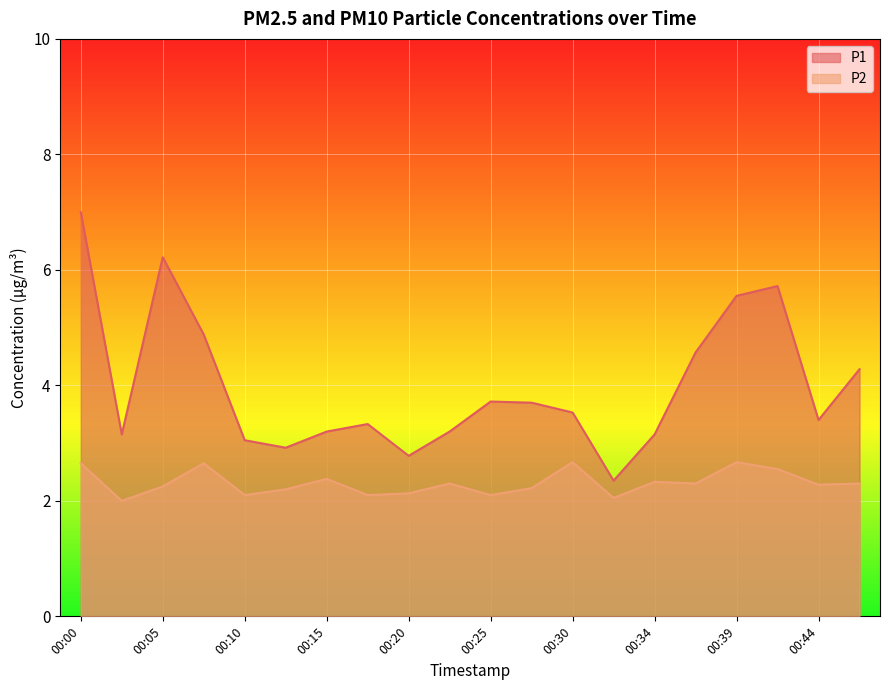

Rank the categories by P1 value from highest to lowest.

00:00, 00:05, 00:42, 00:39, 00:07, 00:37, 00:47, 00:25, 00:27, 00:30, 00:44, 00:17, 00:15, 00:22, 00:03, 00:34, 00:10, 00:12, 00:20, 00:32